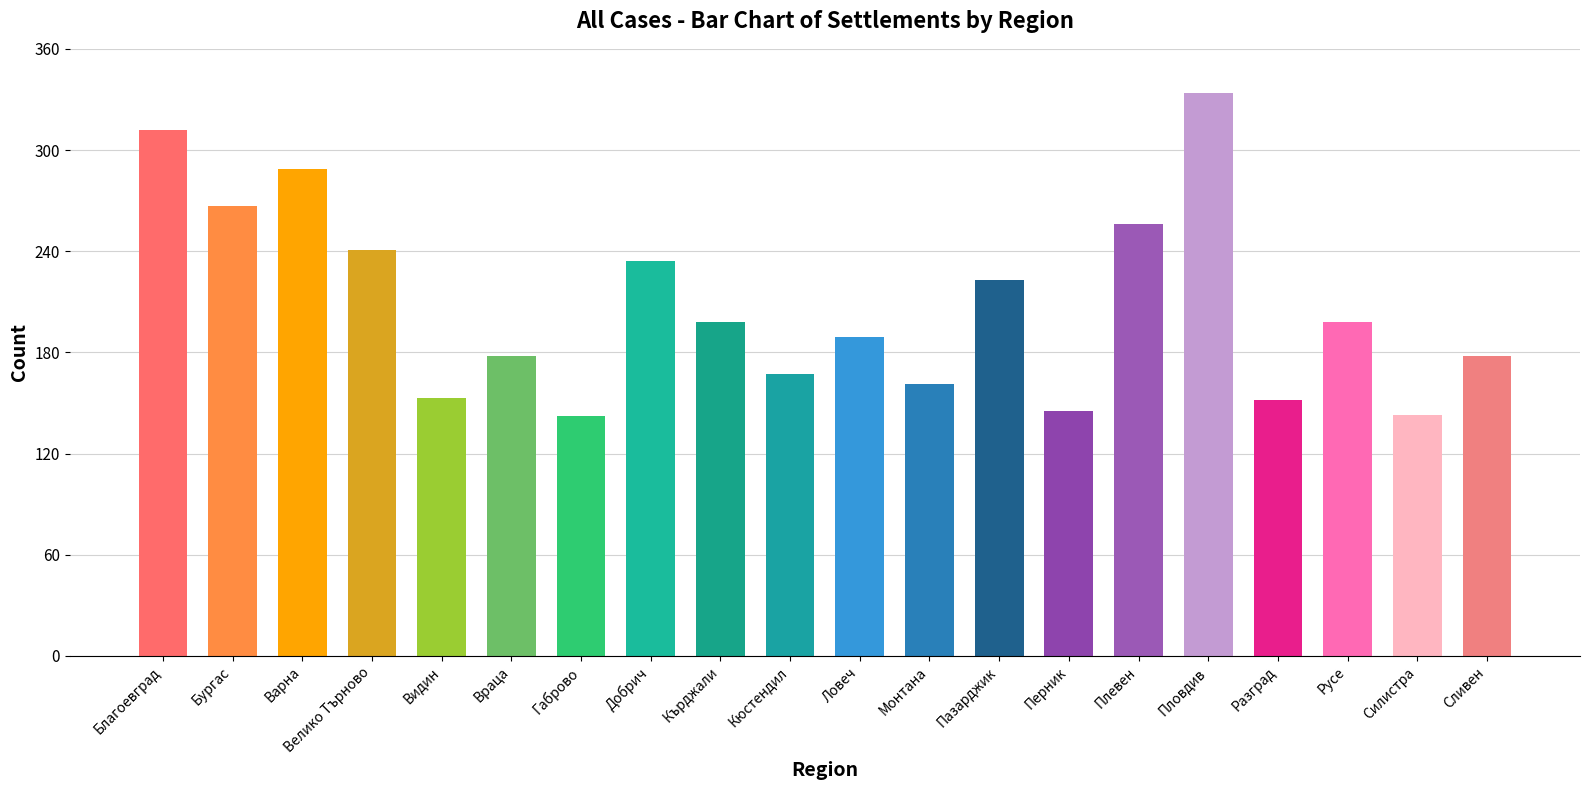

Where does the data first go above 198?

Благоевград